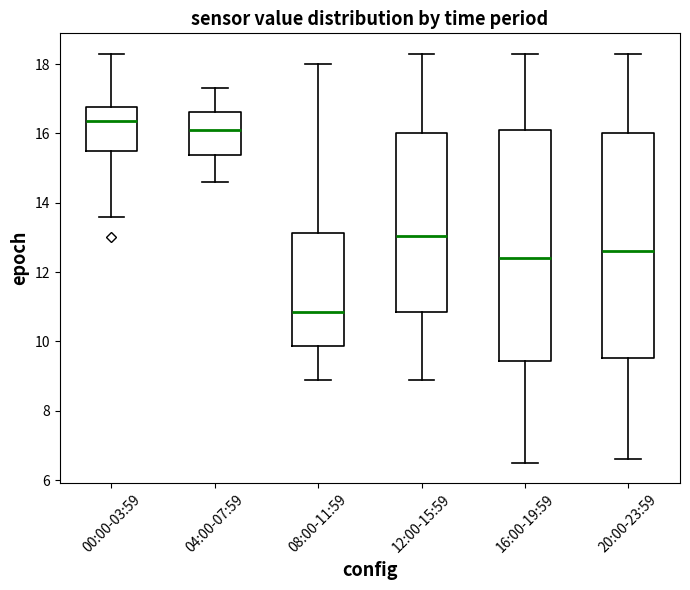

Reading left to right, transcribe this box plot: for each box, give where its median line is, the range the box spans, and where its two whiskers end, as read against the y-axis. The values are not printed on the chart, so give them approximately, as read against the axis.

00:00-03:59: median 16.4, box 15.4 to 16.8, whiskers 13.6 to 18.4
04:00-07:59: median 16.2, box 15.4 to 16.6, whiskers 14.6 to 17.4
08:00-11:59: median 10.8, box 9.8 to 13.2, whiskers 9.0 to 18.0
12:00-15:59: median 13.0, box 10.8 to 16.0, whiskers 9.0 to 18.4
16:00-19:59: median 12.4, box 9.4 to 16.2, whiskers 6.6 to 18.4
20:00-23:59: median 12.6, box 9.6 to 16.0, whiskers 6.6 to 18.4